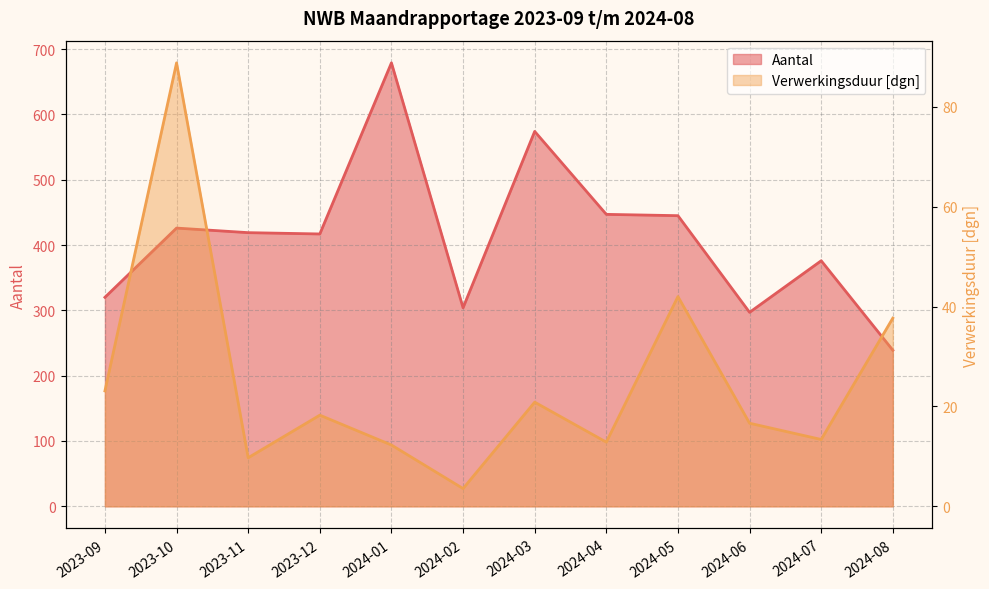

What is the value of the Verwerkingsduur [dgn] point at the 9th from the left?

42.0